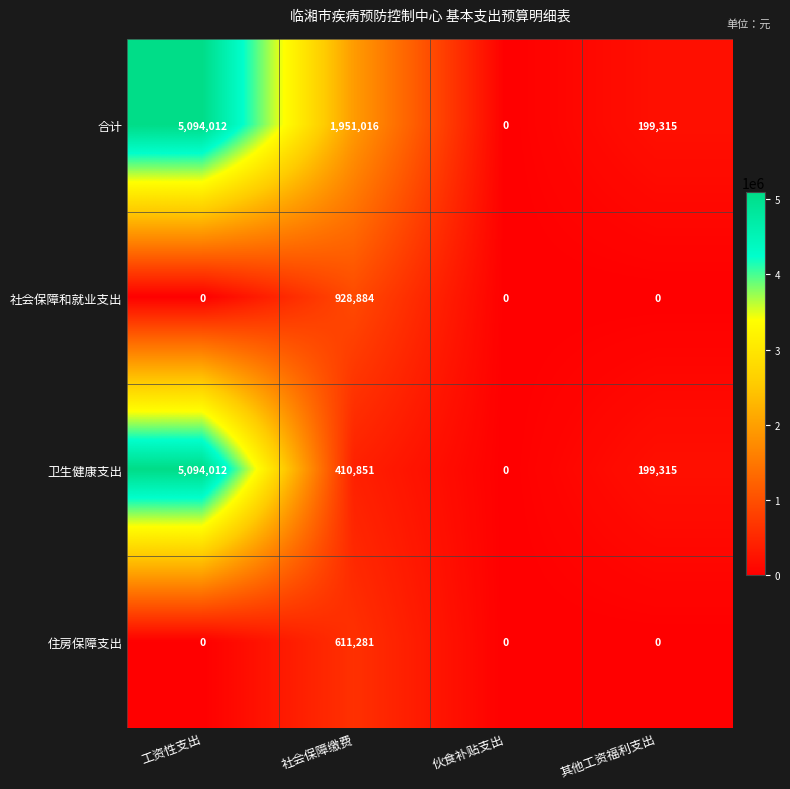

Reading right to left, transcribe all the data shown in this chart.

合计: 199315	0	1951016	5094012
社会保障和就业支出: 0	0	928884	0
卫生健康支出: 199315	0	410851	5094012
住房保障支出: 0	0	611281	0